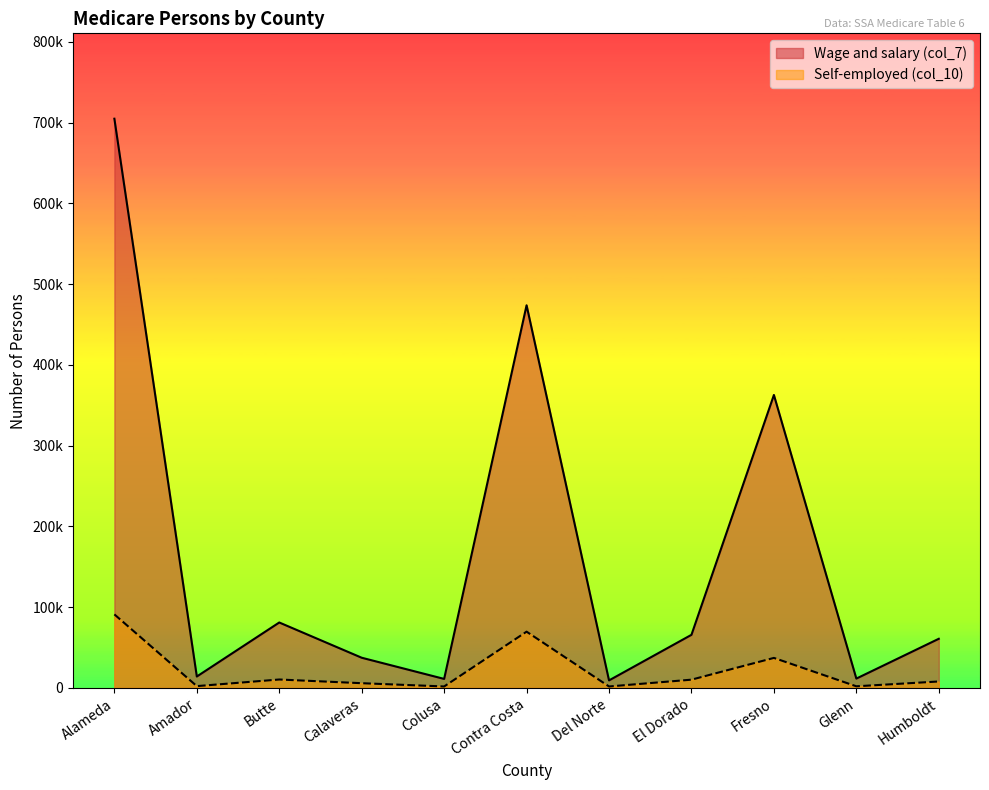

How many data points in Wage and salary (col_7) are above 60849?

5